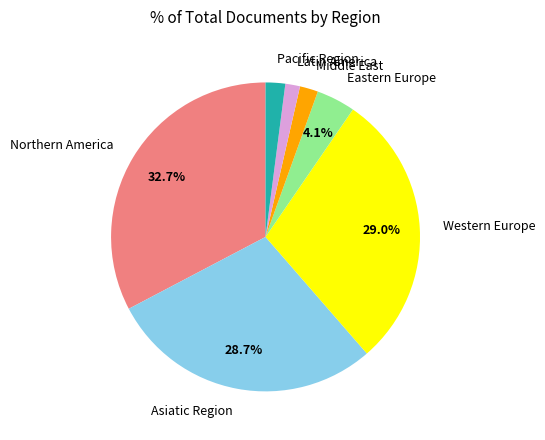

Do Asiatic Region and Latin America together represent more than half of the pie?

No